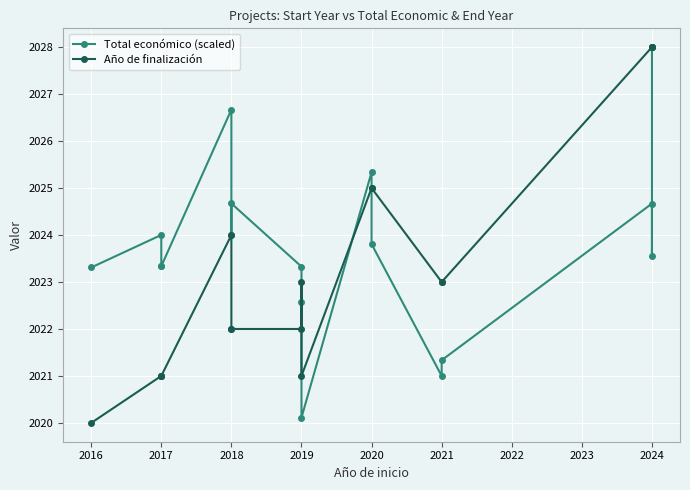

What is the sum of the Total económico (scaled) values at 2018 and 2017?

4048.0